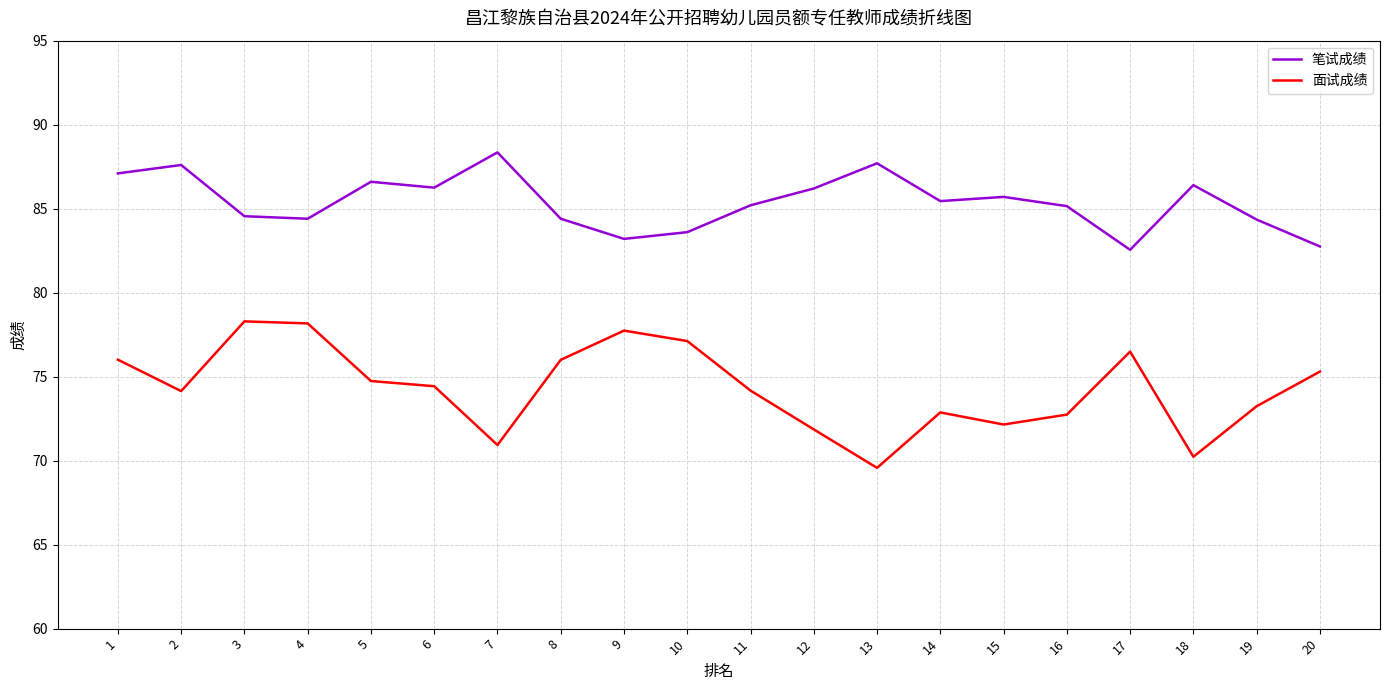

Which label corresponds to the smallest value in the chart?

13